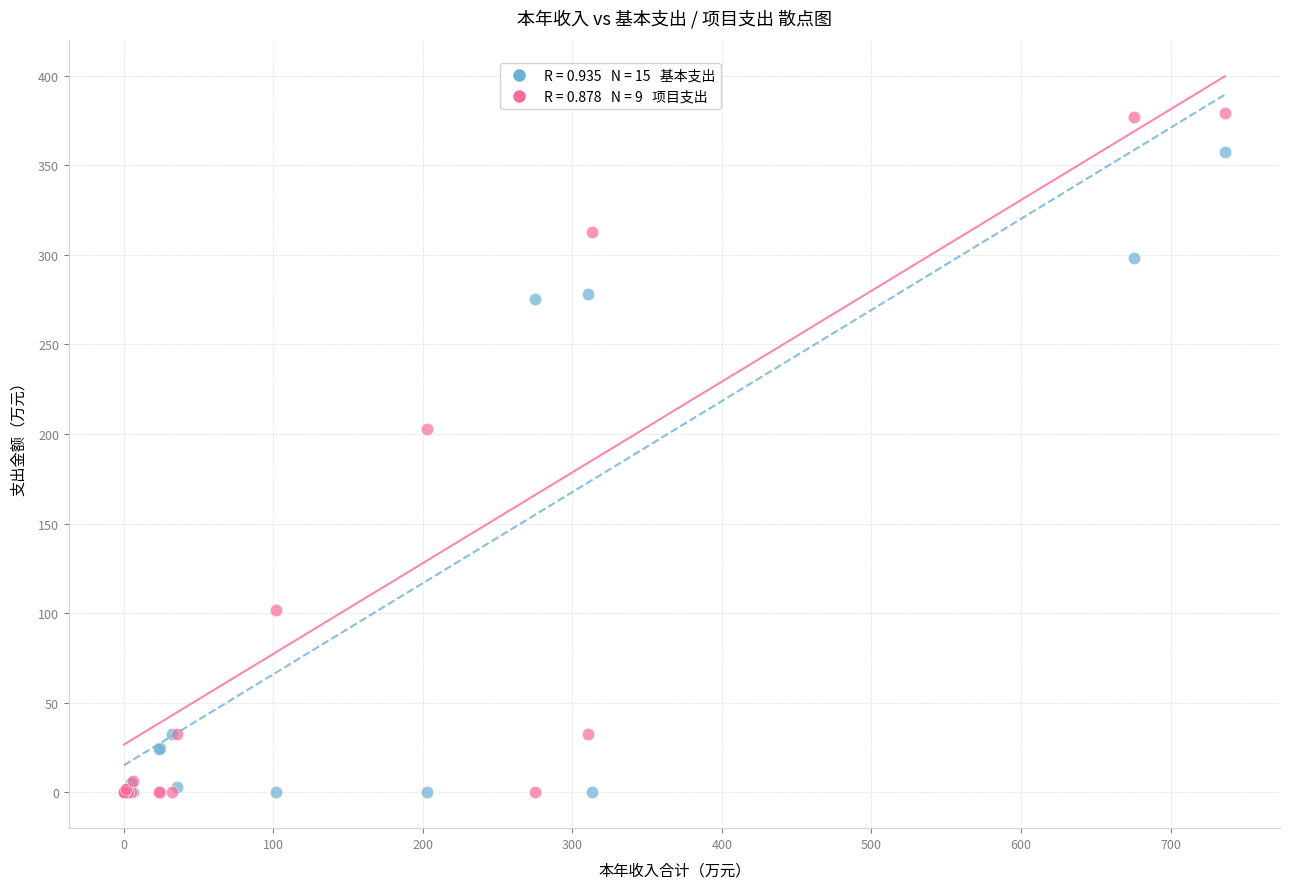

Across all series, what Y value is closest to 189?

202.8